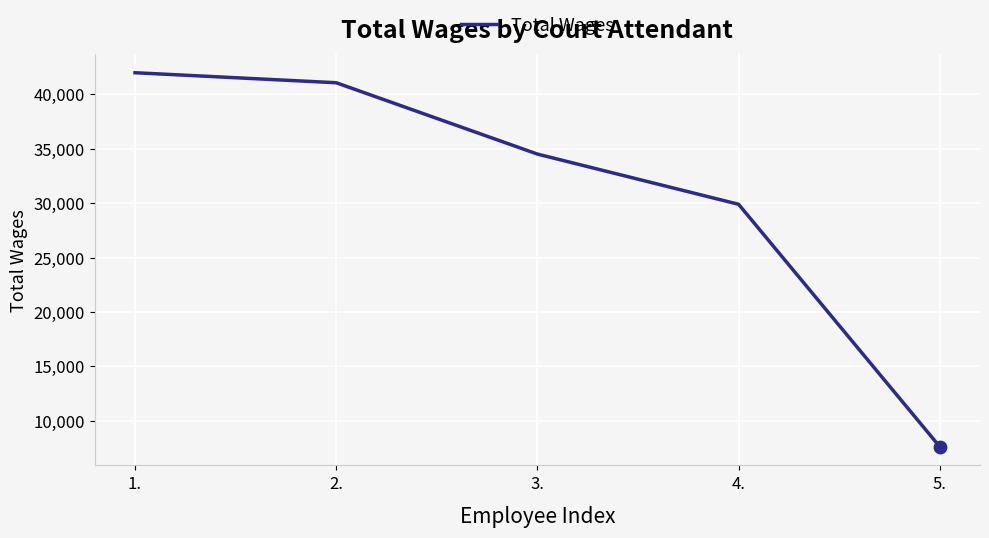

What is the ratio of the value at 4. to the value at 2.?

0.7